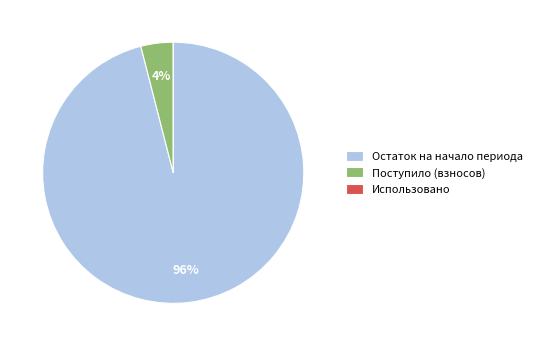

Which has a higher value, Остаток на начало периода or Поступило (взносов)?

Остаток на начало периода